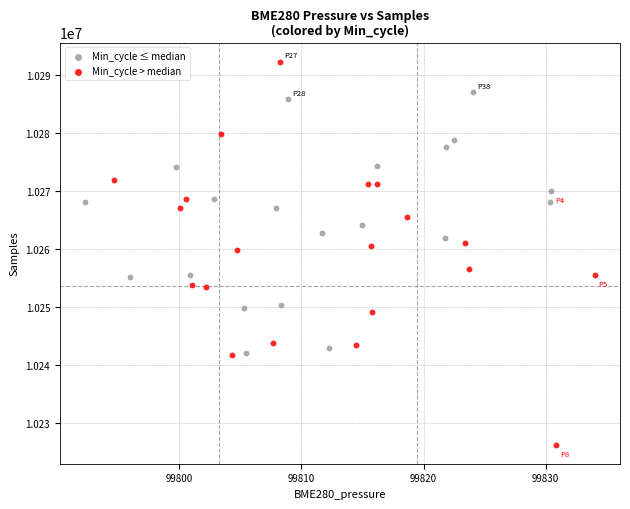

Which series has the largest Y range (max minus min)?

Min_cycle > median